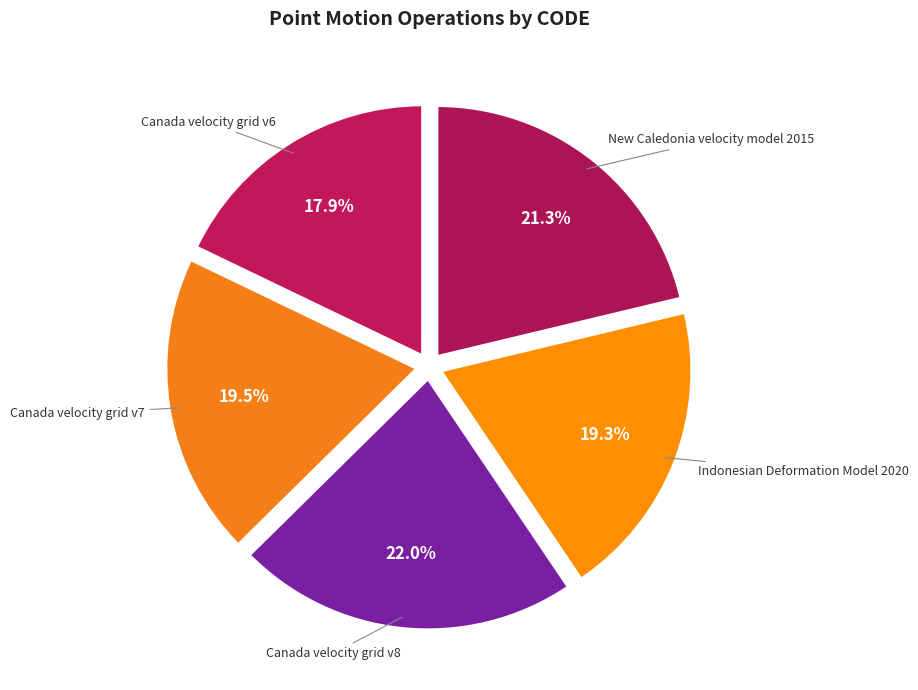

Is Canada velocity grid v7 the majority of the pie?

No